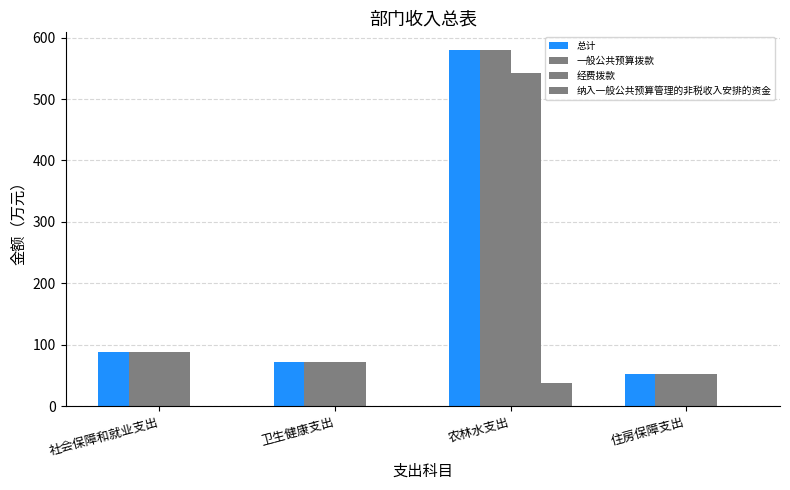

What is the sum of the 一般公共预算拨款 values at 农林水支出 and 住房保障支出?

632.1